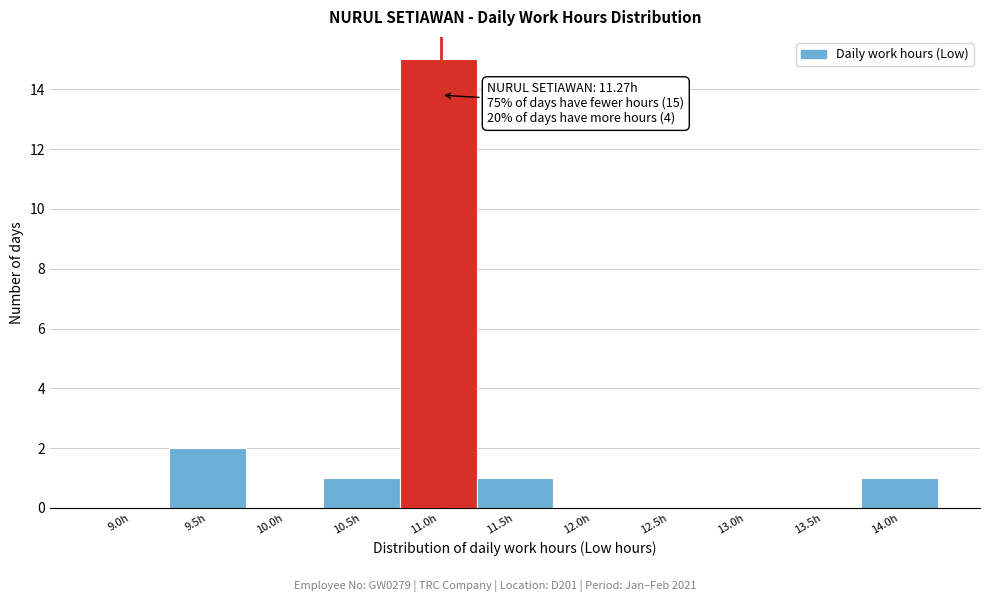

Reading right to left, list all the values displayed in this chart.

14.0h=1	13.5h=0	13.0h=0	12.5h=0	12.0h=0	11.5h=1	11.0h=15	10.5h=1	10.0h=0	9.5h=2	9.0h=0